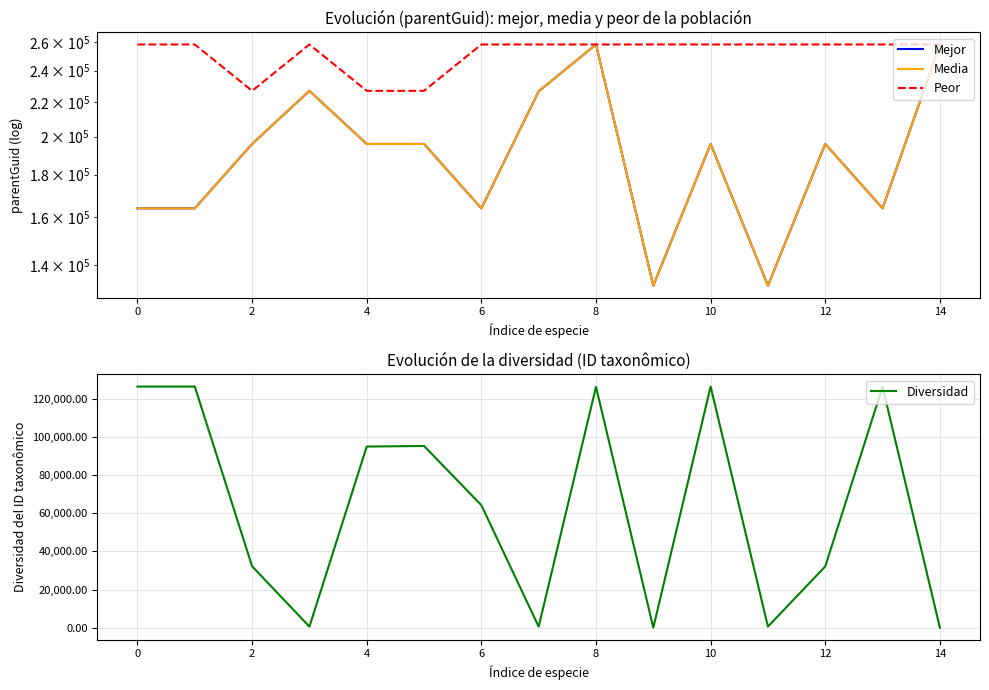

Is the value of Mejor at 14 greater than the value of Media at 6?

Yes